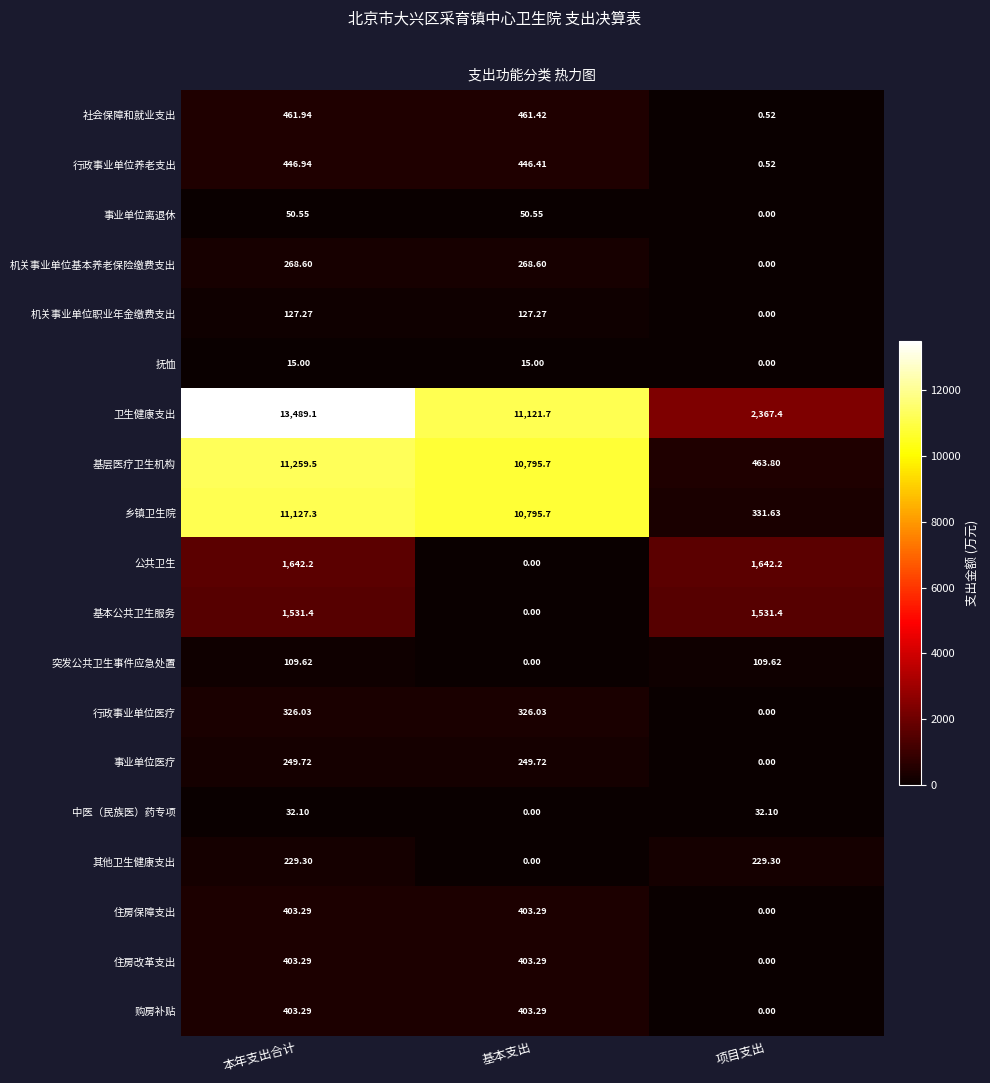

List the labels in order of 社会保障和就业支出 value, largest first.

本年支出合计, 基本支出, 项目支出